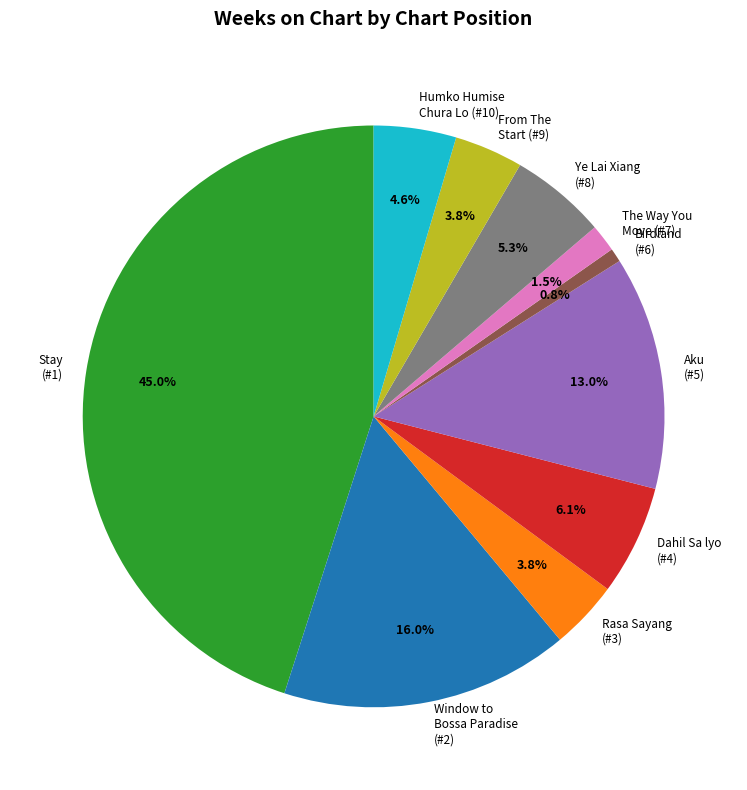

Approximately how many times larger is the value at Stay (#1) compared to Dahil Sa lyo (#4)?

7.4